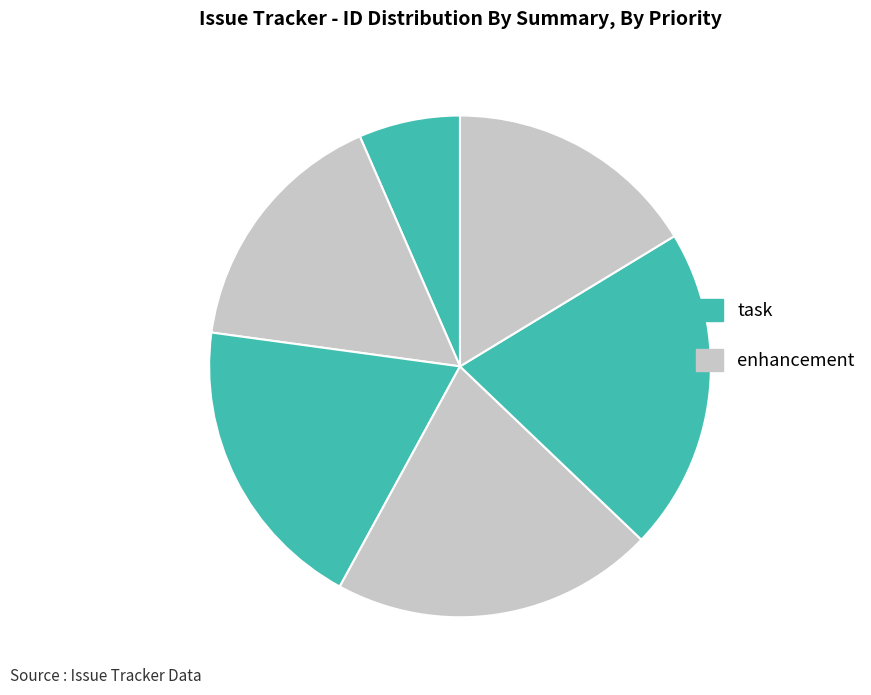

Count the number of slices in the pie.

6